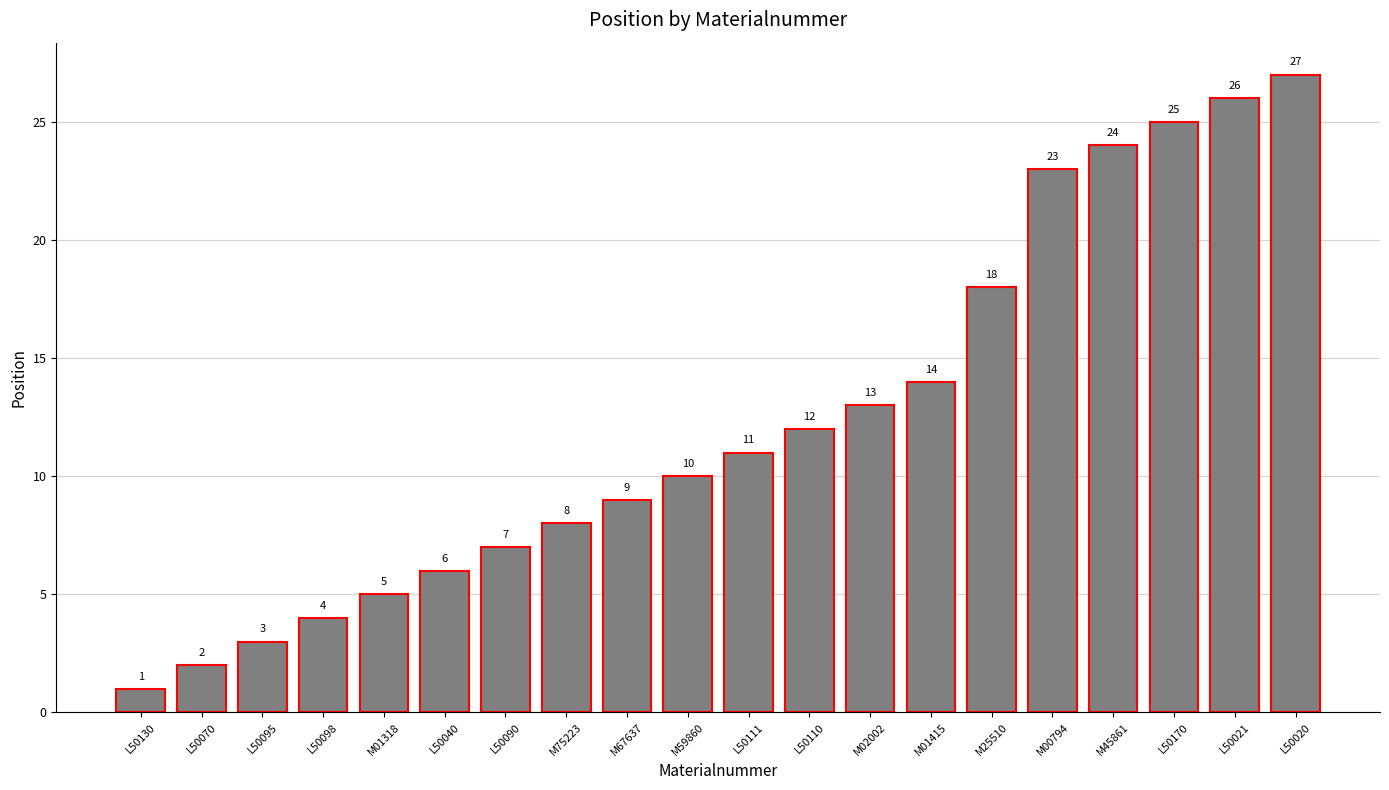

Reading right to left, transcribe all the data shown in this chart.

L50020=27	L50021=26	L50170=25	M45861=24	M00794=23	M25510=18	M01415=14	M02002=13	L50110=12	L50111=11	M59860=10	M67637=9	M75223=8	L50090=7	L50040=6	M01318=5	L50098=4	L50095=3	L50070=2	L50130=1